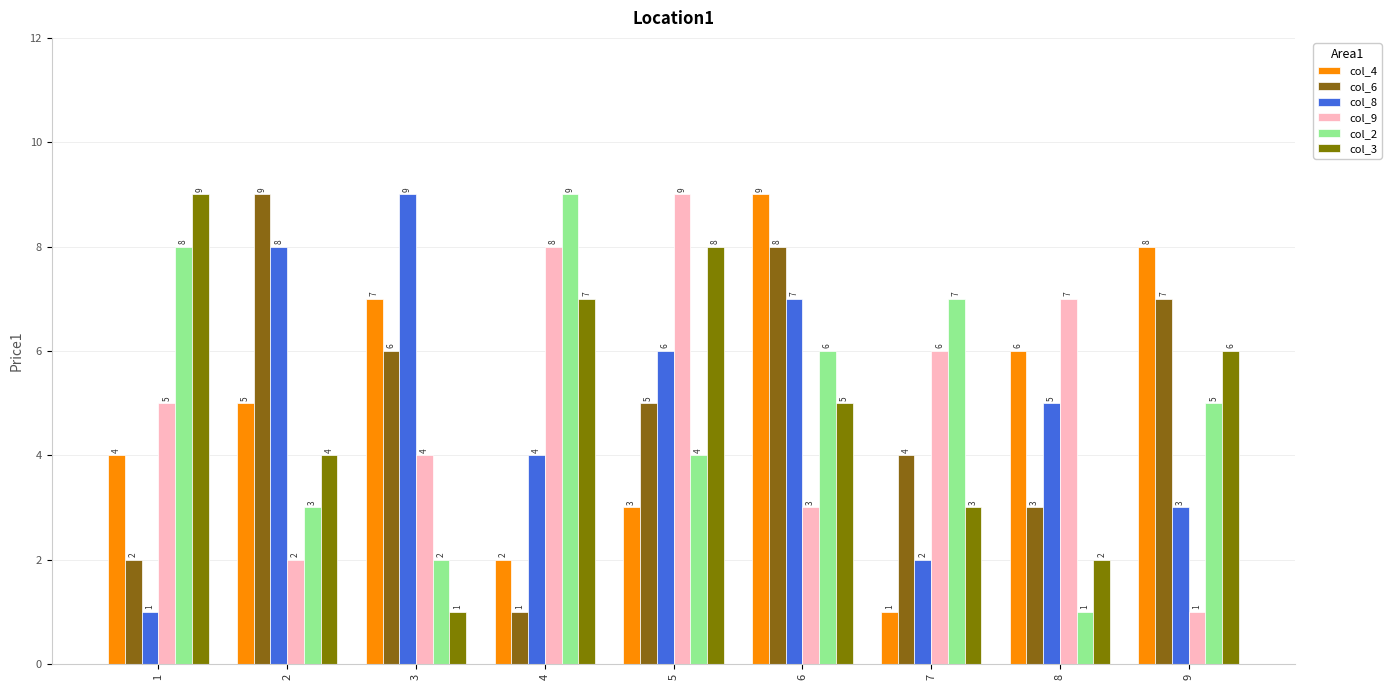

True or false: col_4 has a value of 12 at 3.

False